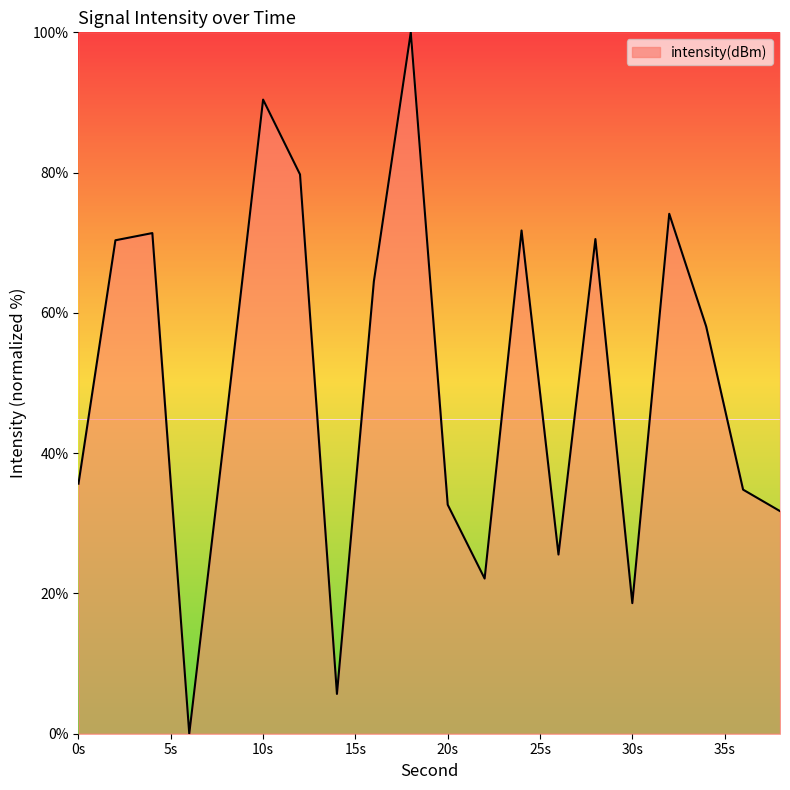

What is the greatest value displayed?

100.0